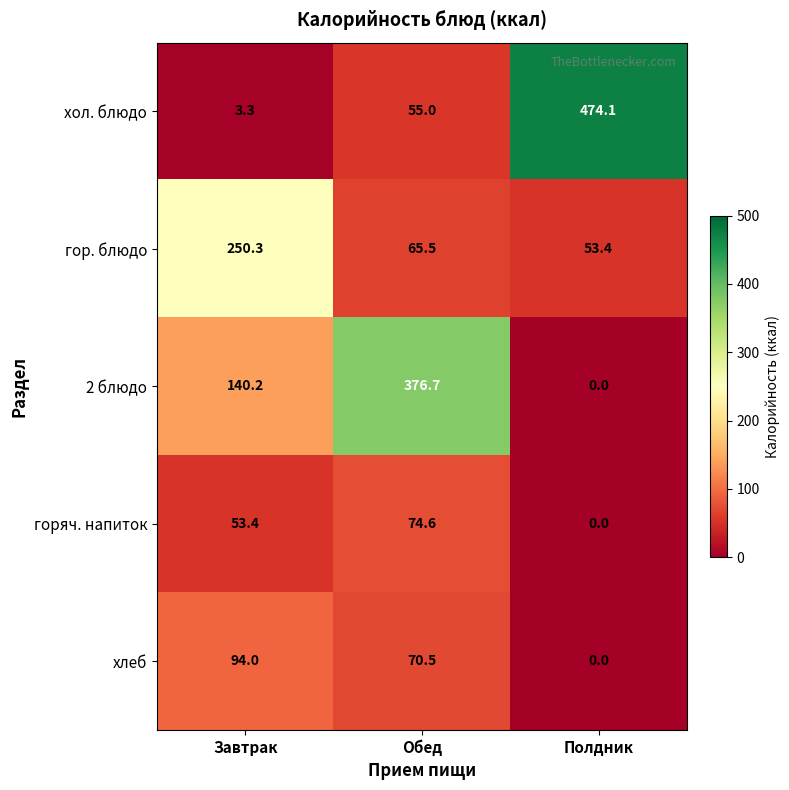

Reading left to right, what are all the values shown in this chart?

хол. блюдо: 3.3	55.0	474.1
гор. блюдо: 250.3	65.5	53.4
2 блюдо: 140.2	376.7	0.0
горяч. напиток: 53.4	74.6	0.0
хлеб: 94.0	70.5	0.0